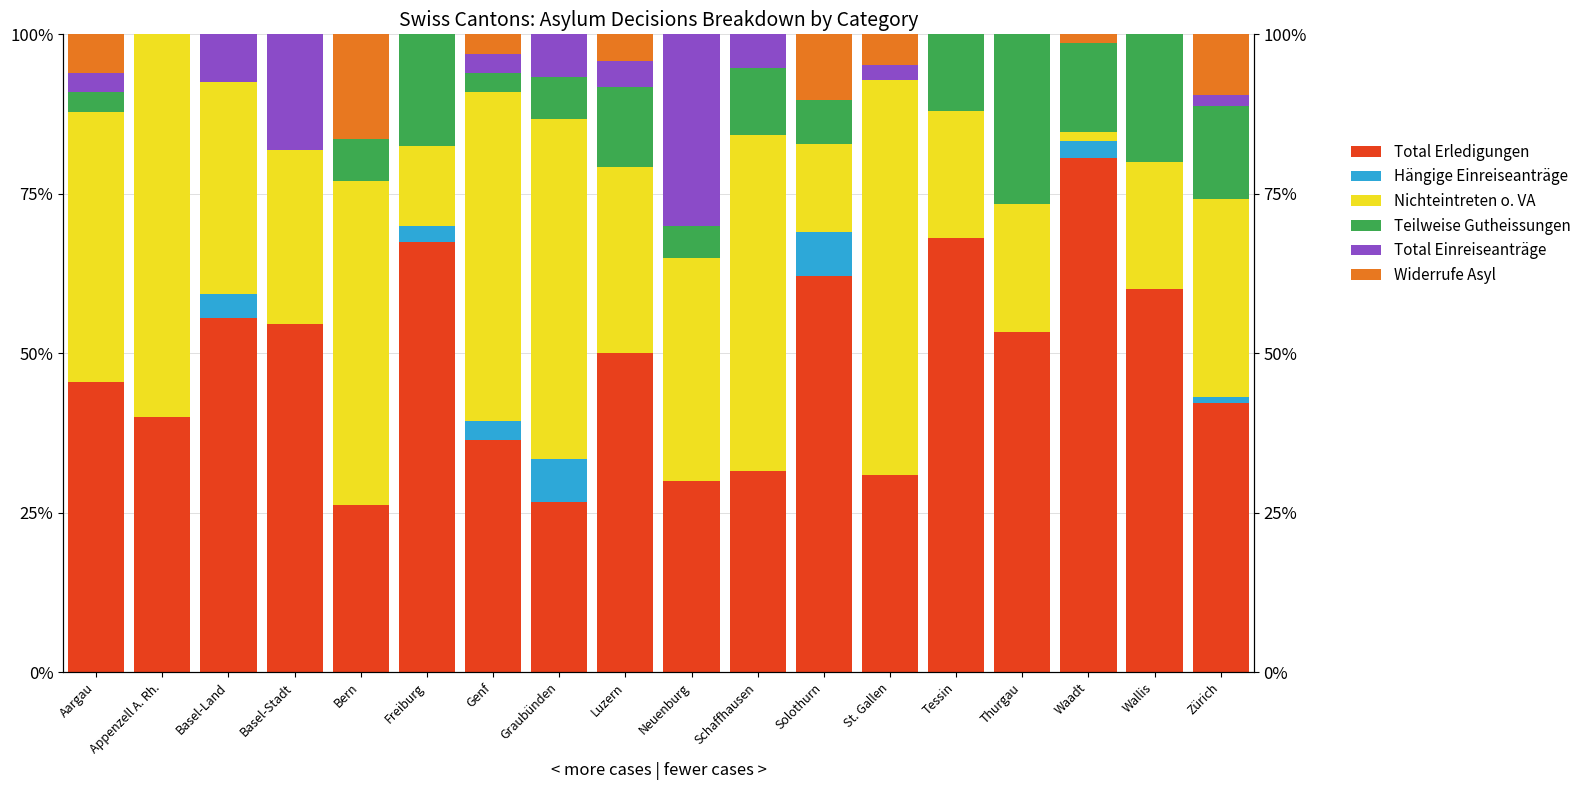

What is the label of the 4th bar from the left?

Basel-Stadt